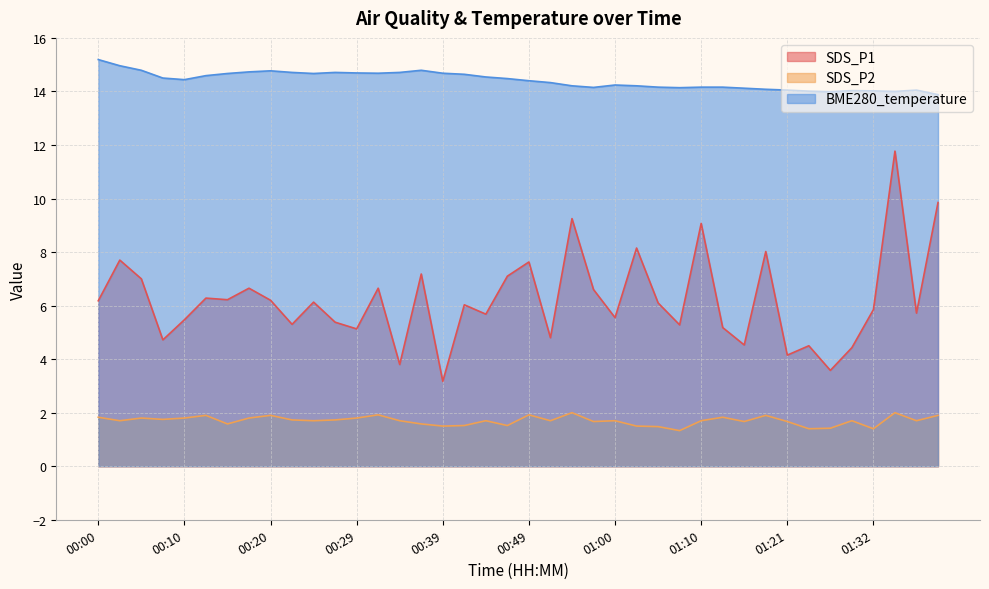

Count the SDS_P2 values in the range 1 to 2.

40